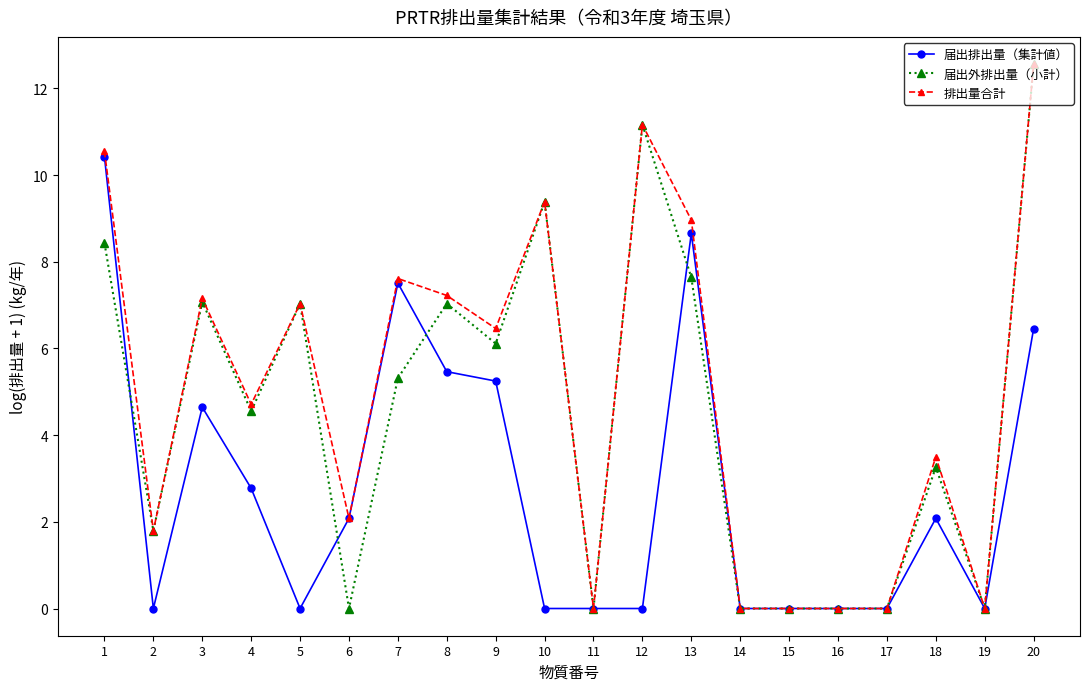

List the series in order of their overall mean, highest first.

排出量合計, 届出外排出量（小計）, 届出排出量（集計値）